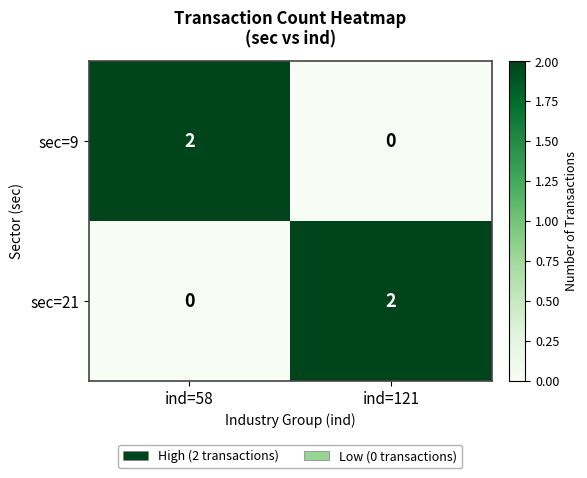

Is the value of sec=21 at ind=58 greater than the value of sec=9 at ind=58?

No